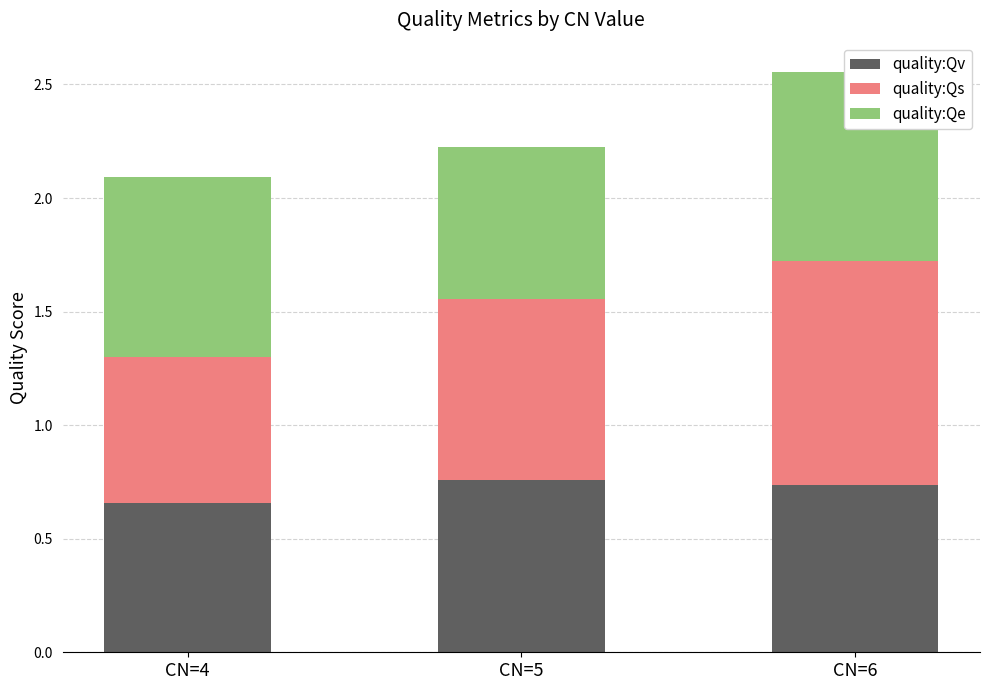

Between CN=5 and CN=4, which is larger?

CN=5